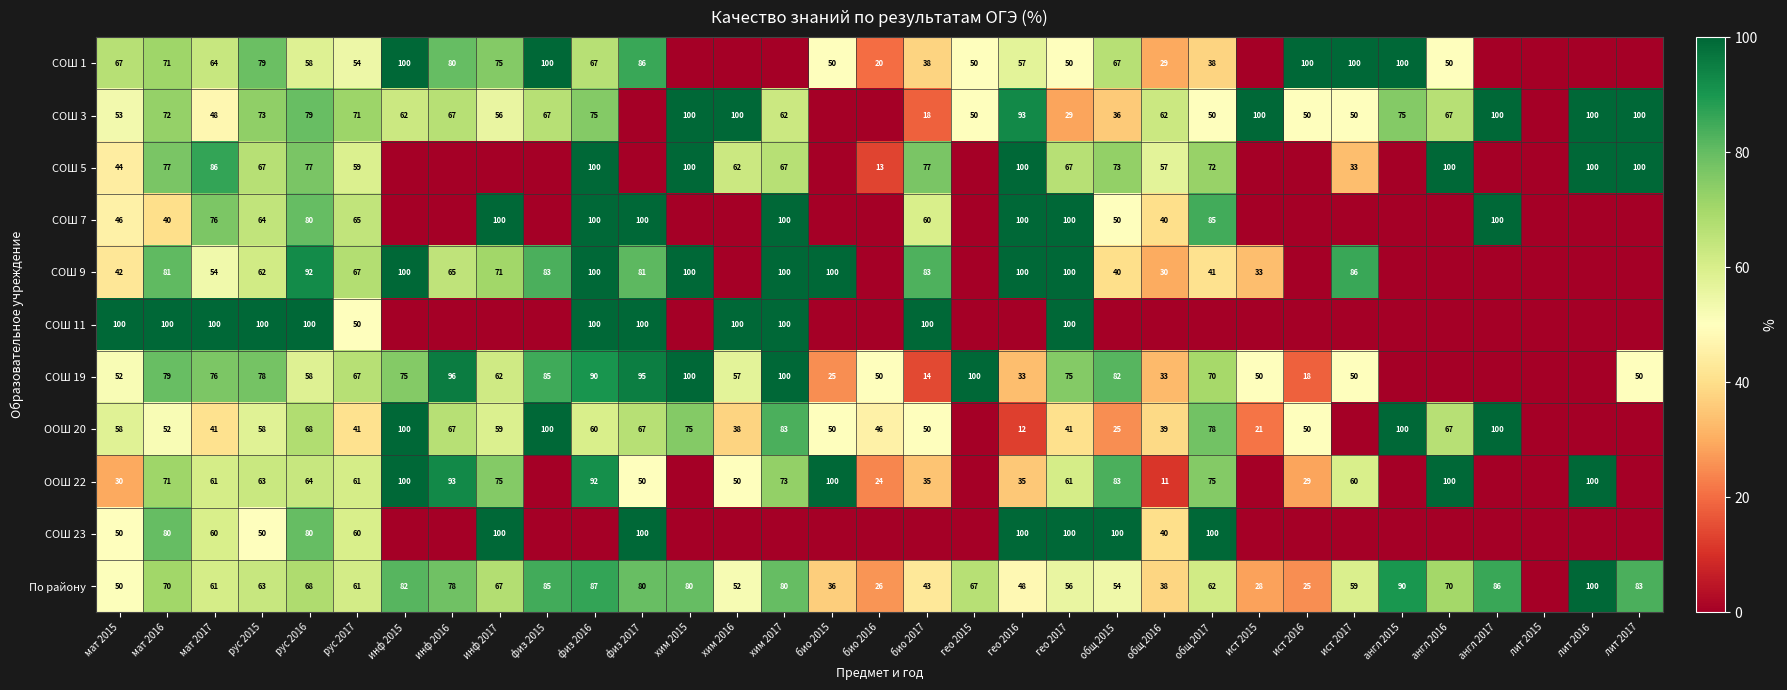

The СОШ 11 series shows 100 at физ 2016. True or false?

True